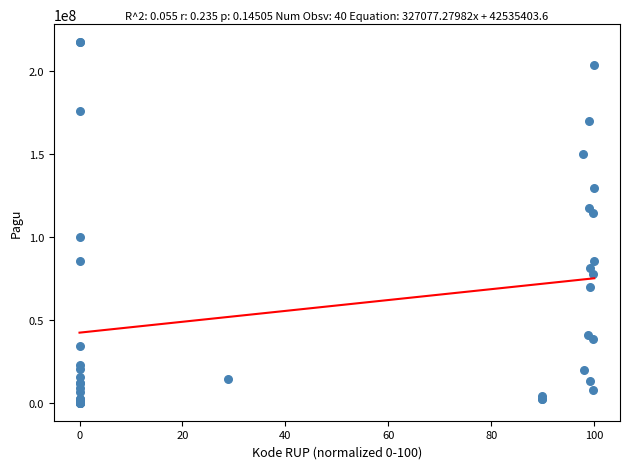

What Y value in the scatter plot is closest to 108830000?

114296000